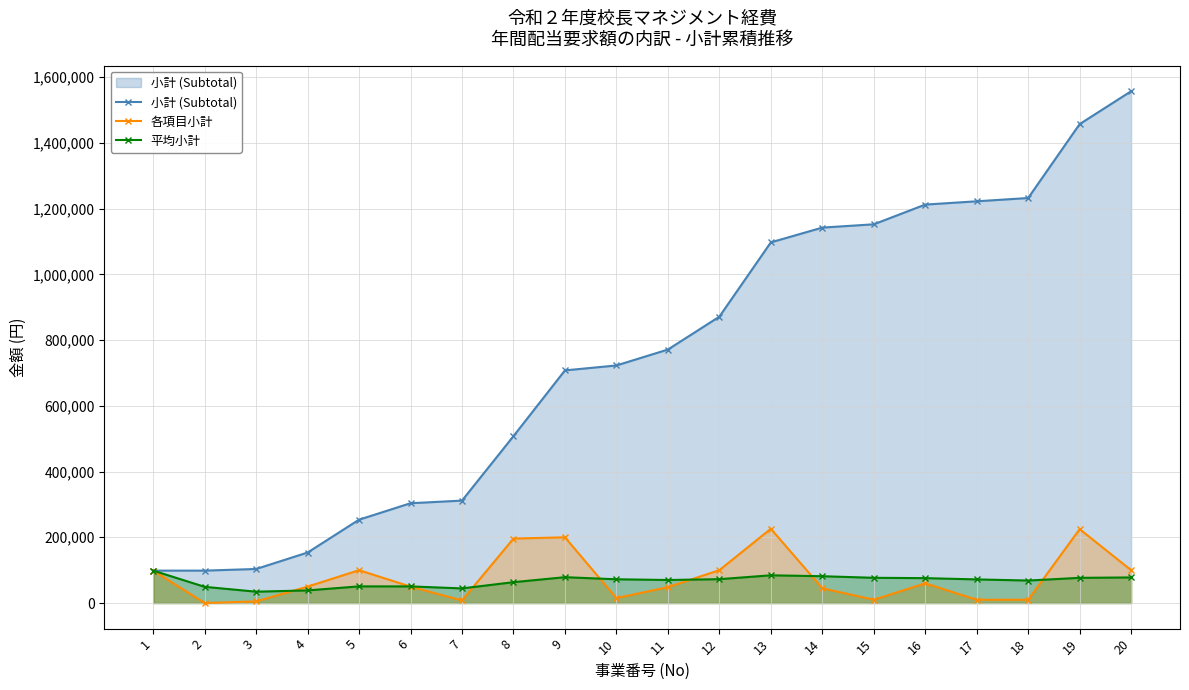

At 9, list the series in order from largest to smallest.

小計 (Subtotal), 各項目小計, 平均小計